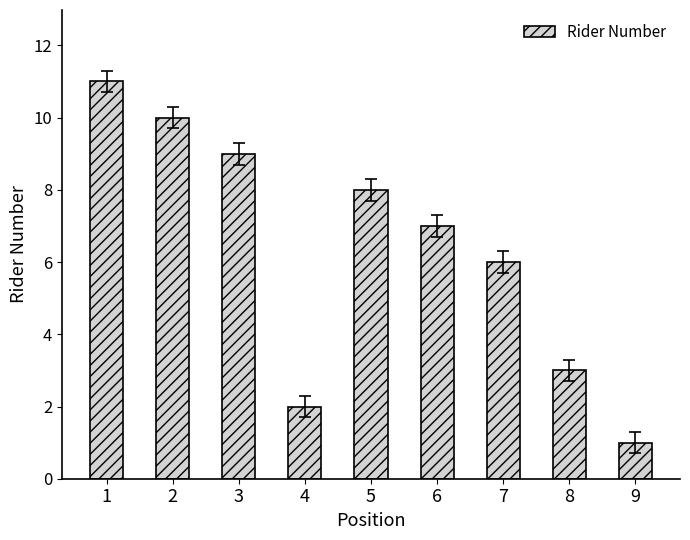

The value at 3 is 13. True or false?

False